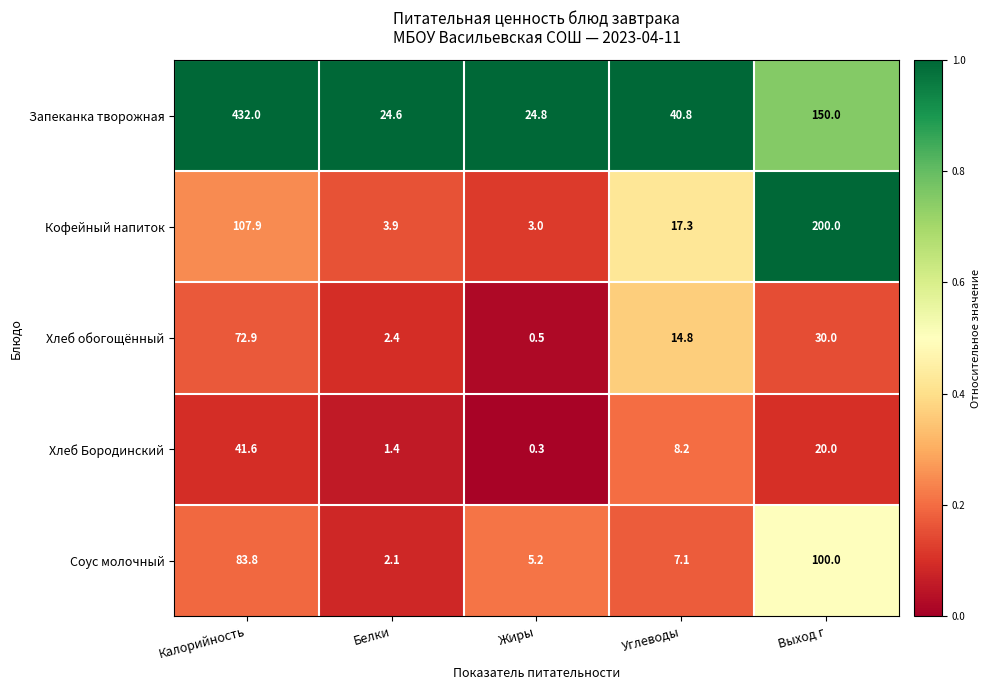

Which series has the widest spread of values?

Запеканка творожная